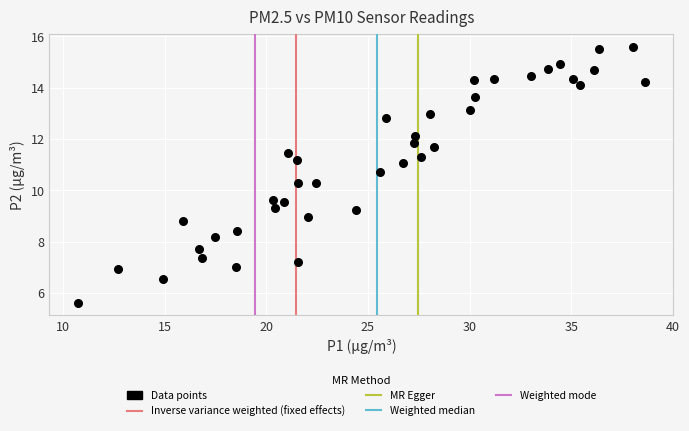

What is the range of X values (max minus min)?

27.9